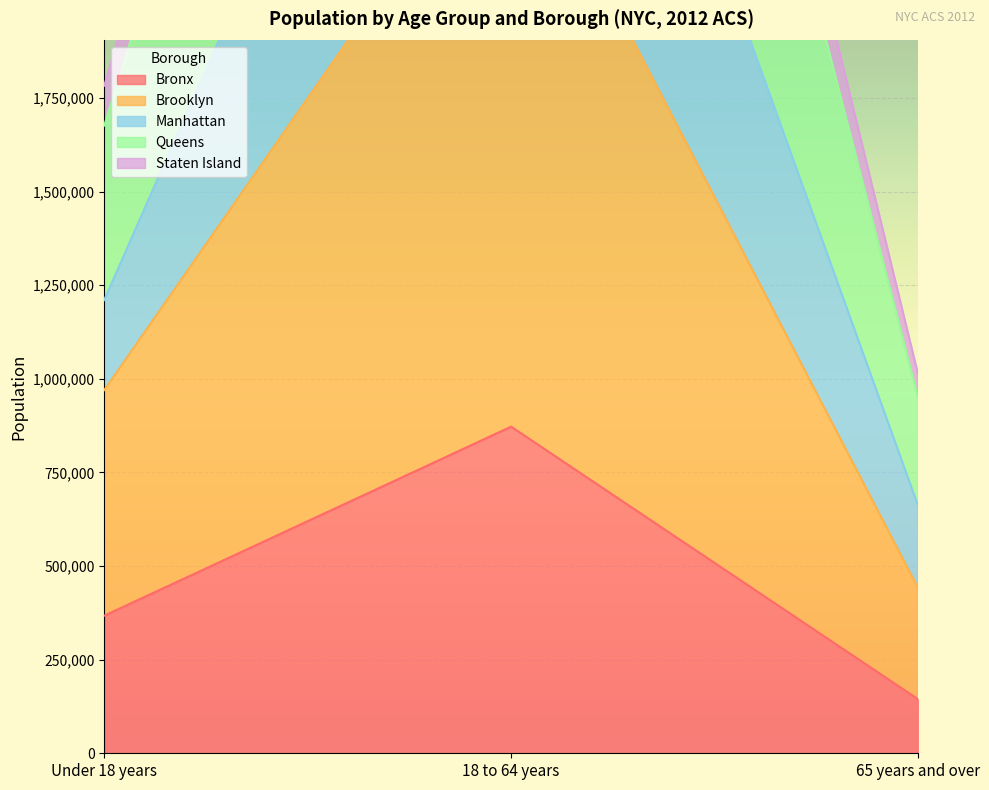

Where is Bronx nearest to the value 508487?

Under 18 years